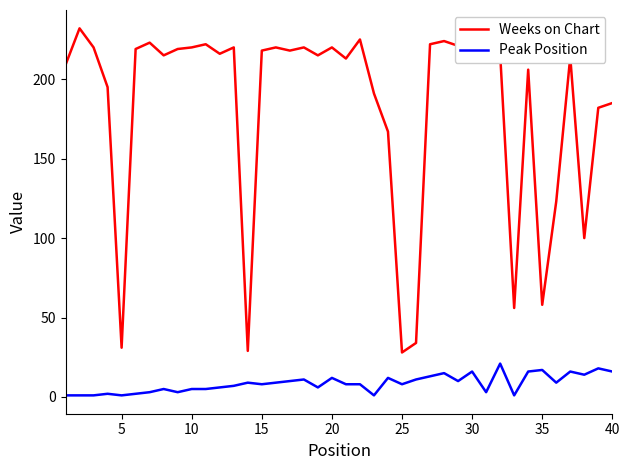

True or false: Peak Position and Weeks on Chart intersect in this chart.

False